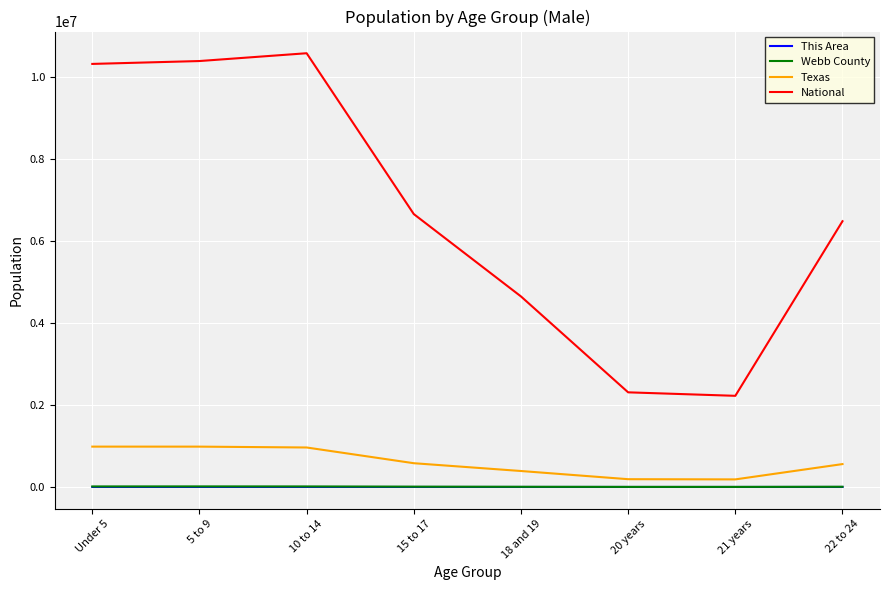

What is the total value across all series at 18 and 19?

5041349